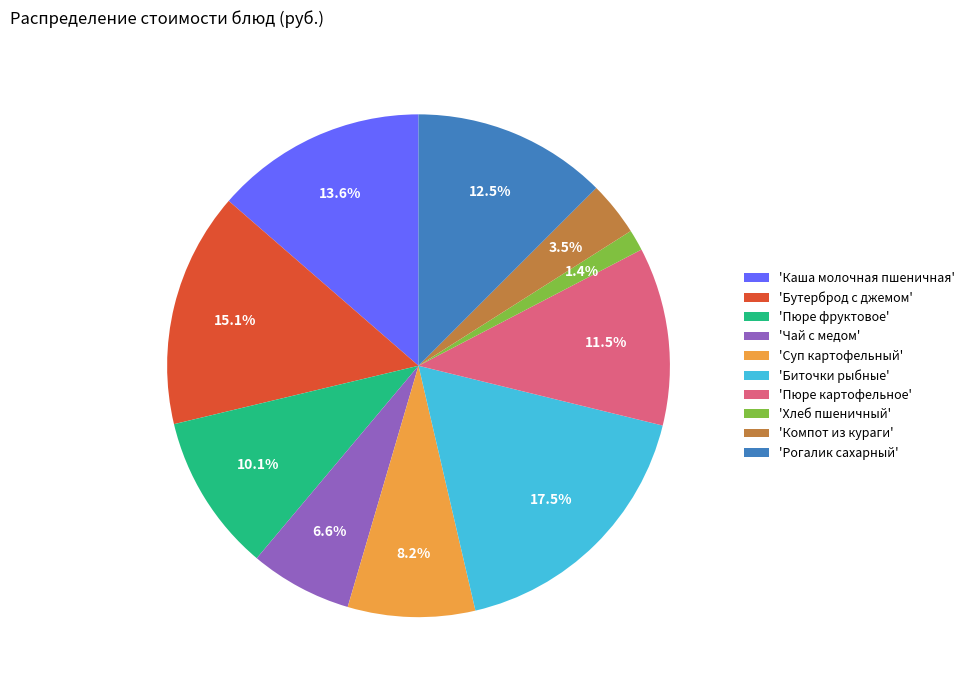

Which has a higher value, 'Пюре фруктовое' or 'Бутерброд с джемом'?

'Бутерброд с джемом'